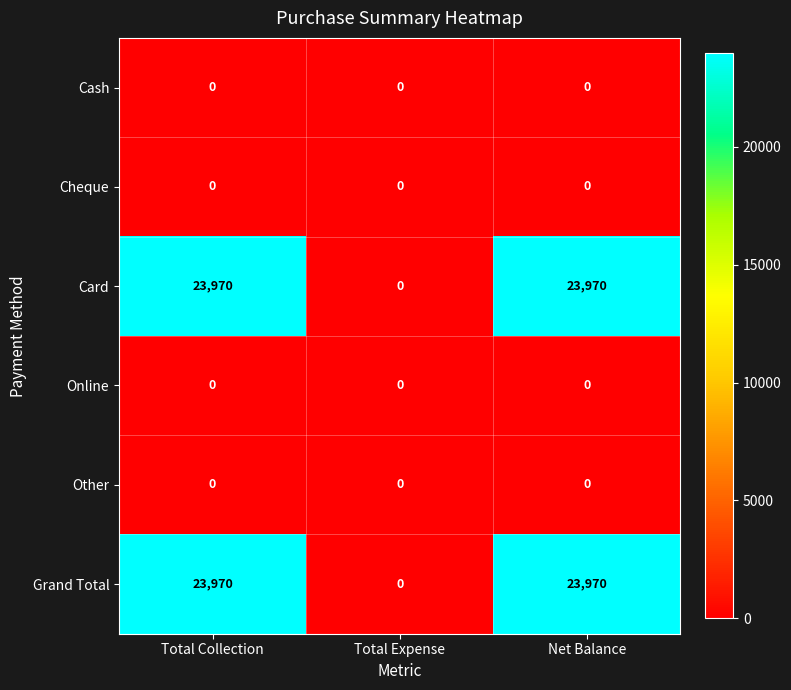

What is the greatest value displayed?

23970